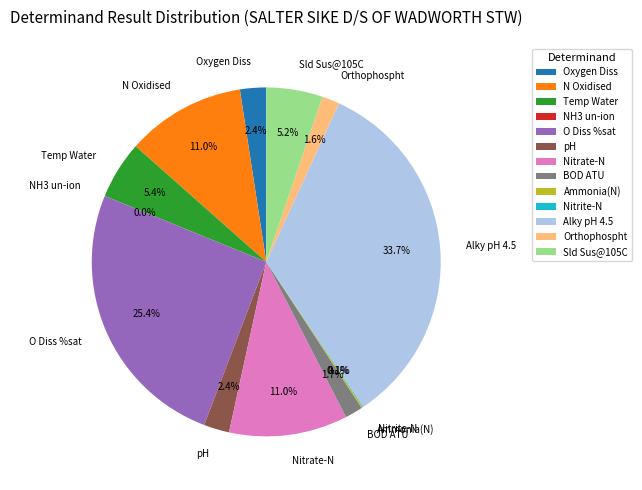

What percentage is the BOD ATU slice, to the nearest percent?

2%